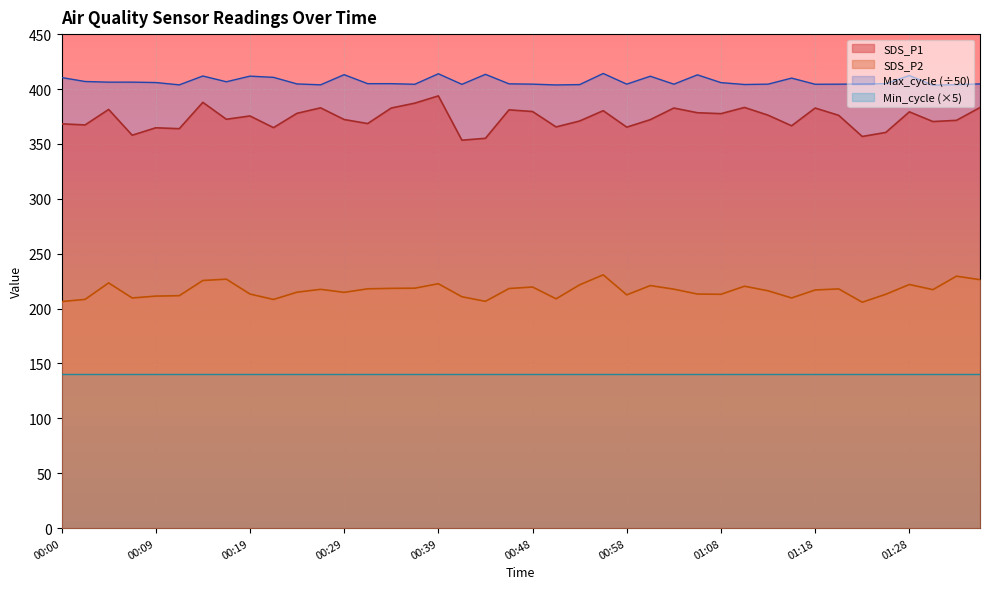

What is the value of the Max_cycle point at the 27th from the left?

404.4